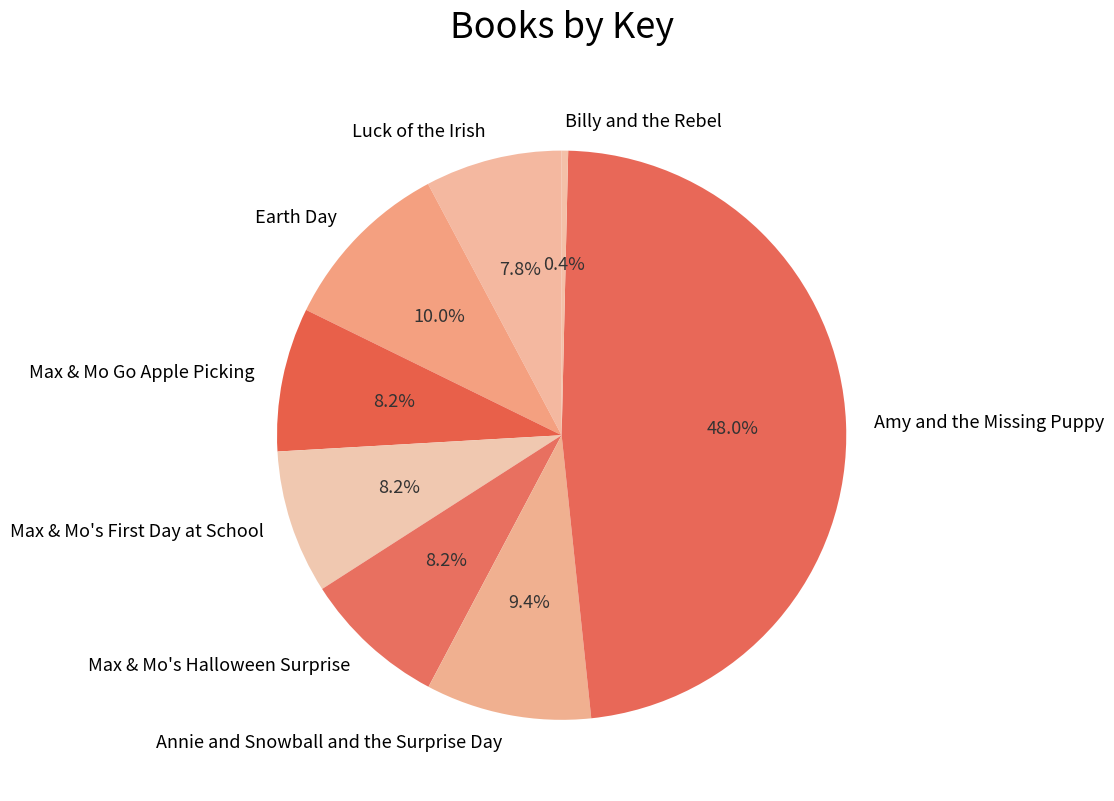

Is it true that Max & Mo's Halloween Surprise is 1% of the pie?

False